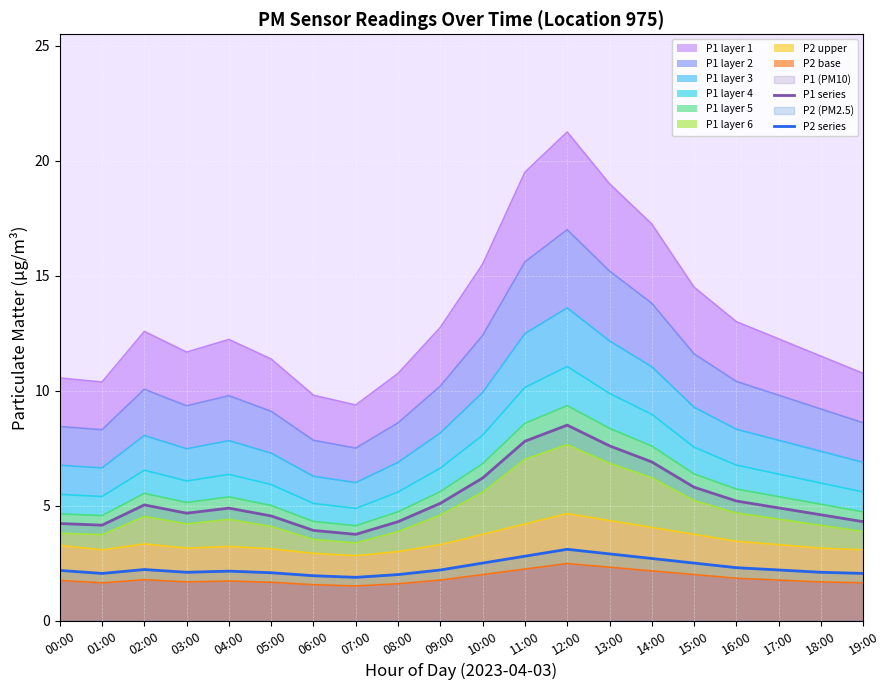

What is the spread (max minus min) of values at 06:00?

2.0